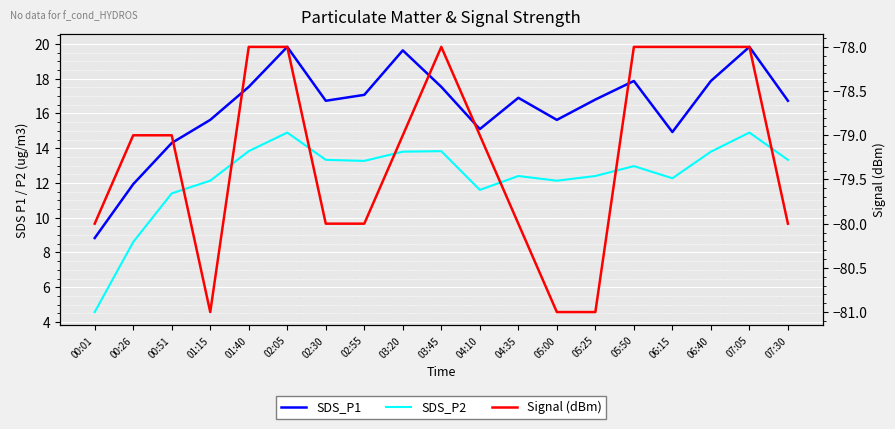

What is the sum of the SDS_P2 values at 05:50 and 07:05?

27.9